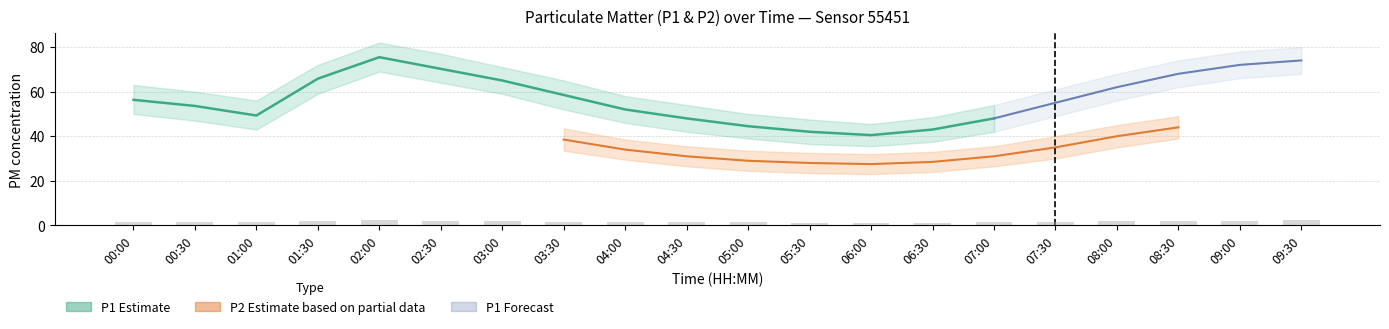

Does the chart contain stacked bars?

No